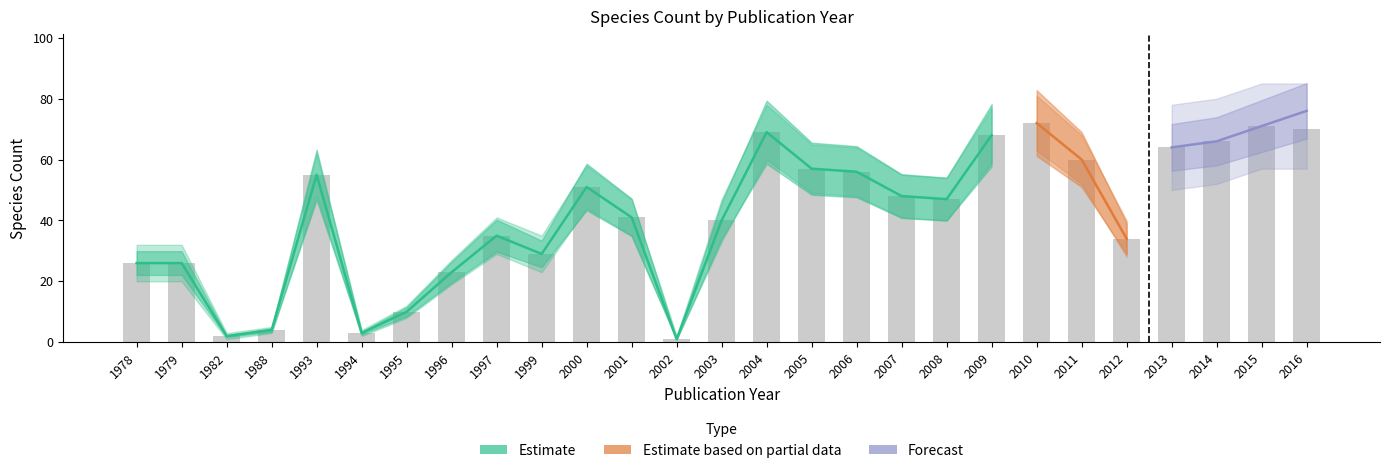

Is the value of 2017-12-22 at 2000 greater than the value of 2018-10-10 at 1995?

Yes